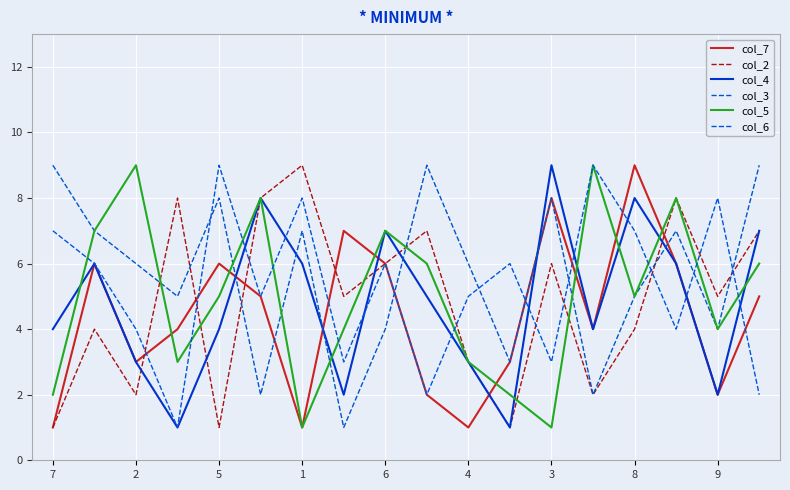

Does the chart have visible grid lines?

Yes